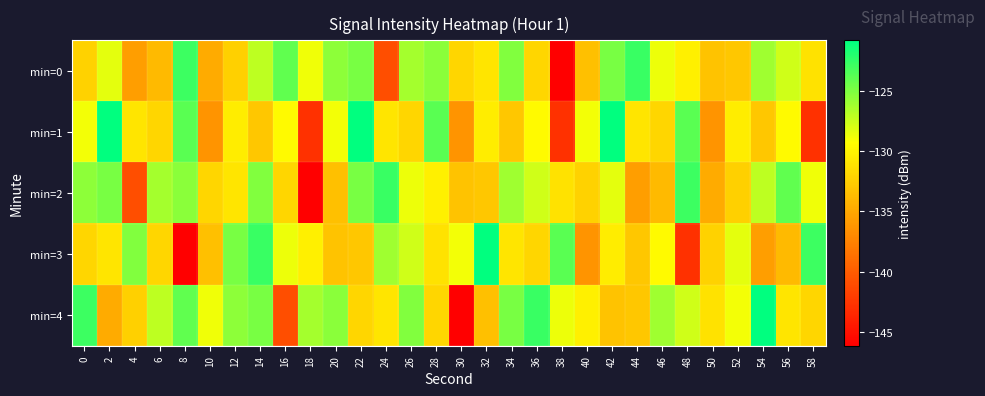

Which series has the largest total across all categories?

min=4